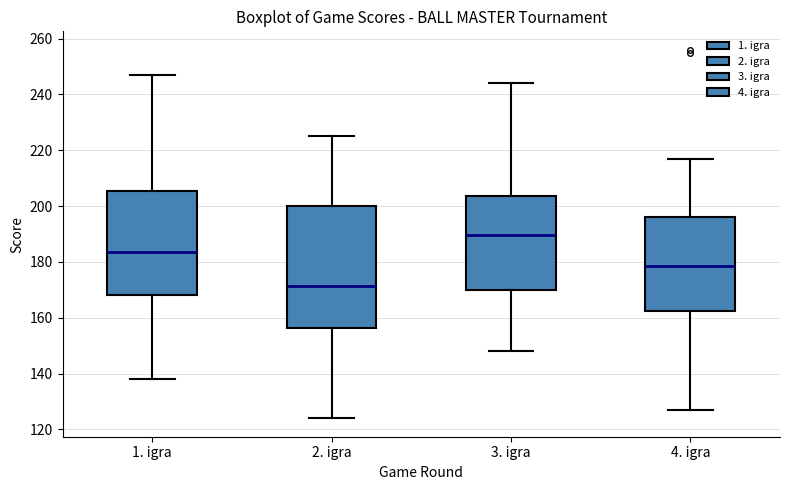

Reading left to right, transcribe this box plot: for each box, give where its median line is, the range the box spans, and where its two whiskers end, as read against the y-axis. The values are not printed on the chart, so give them approximately, as read against the axis.

1. igra: median 184, box 168 to 206, whiskers 138 to 248
2. igra: median 172, box 156 to 200, whiskers 124 to 226
3. igra: median 190, box 170 to 204, whiskers 148 to 244
4. igra: median 178, box 162 to 196, whiskers 128 to 218